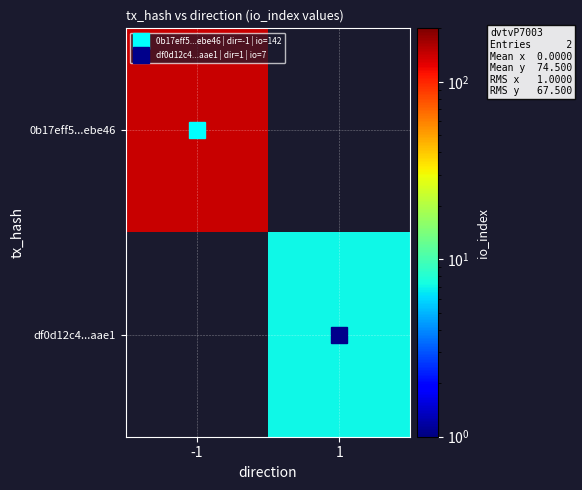

How many positive values does the 0b17eff5...ebe46 series have?

1